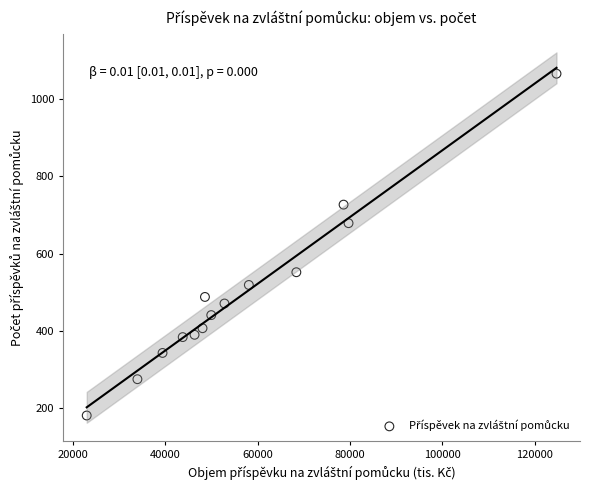

What Y value in the scatter plot is closest to 623?

679